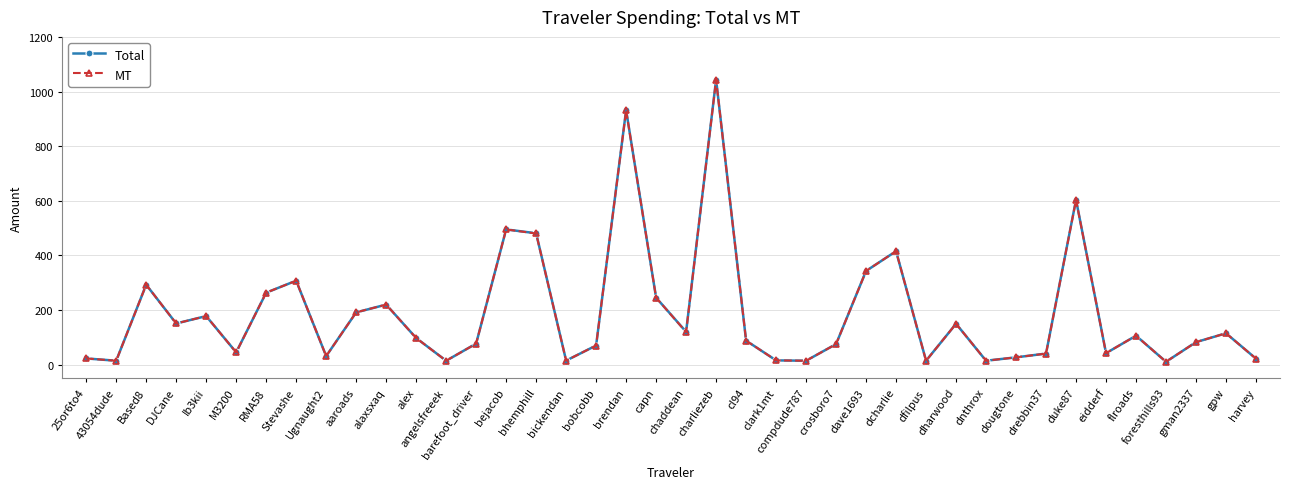

The value of Total at Stevashe is 498.9. True or false?

False